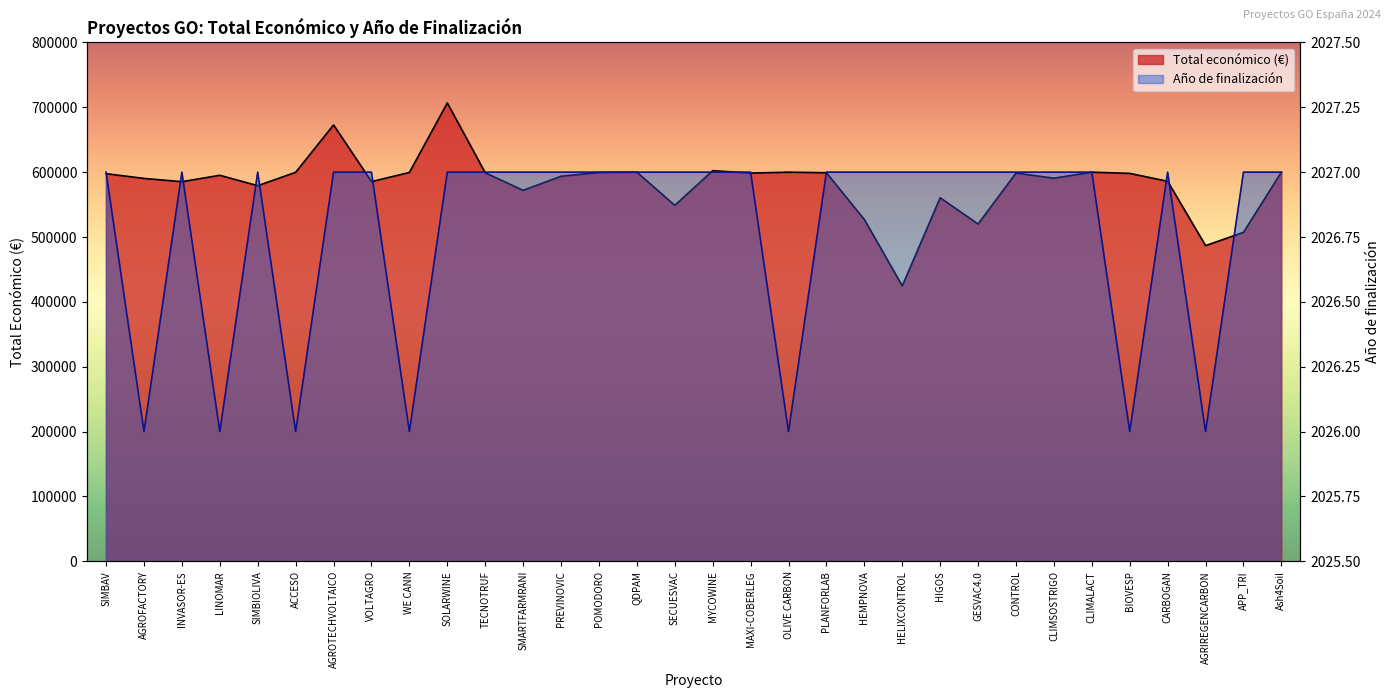

Which series changed the most between WE CANN and Ash4Soil?

Total económico (€)